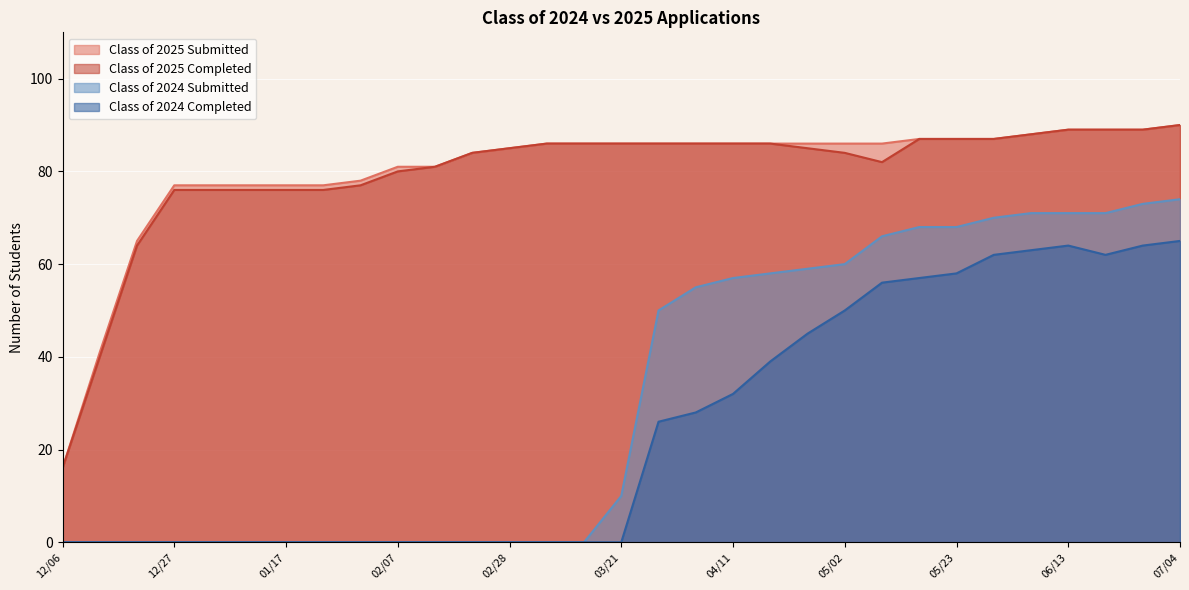

What is the average value of the Class of 2024 Completed series?

25